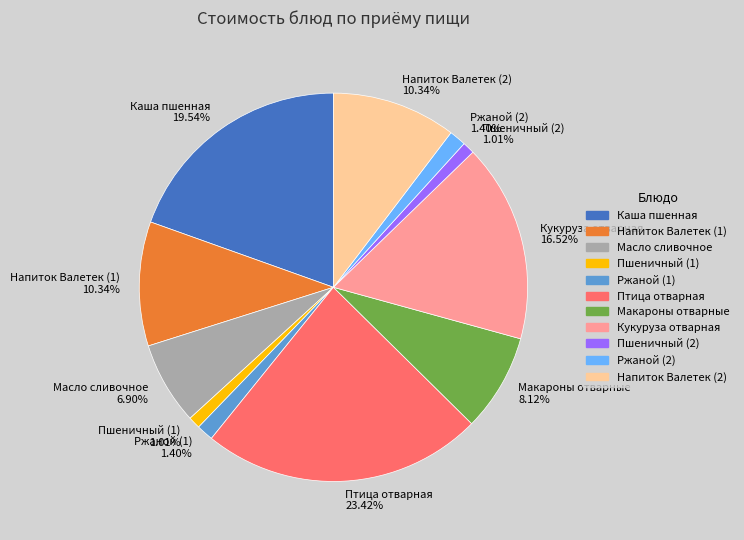

What is the largest slice in the pie chart?

Птица отварная